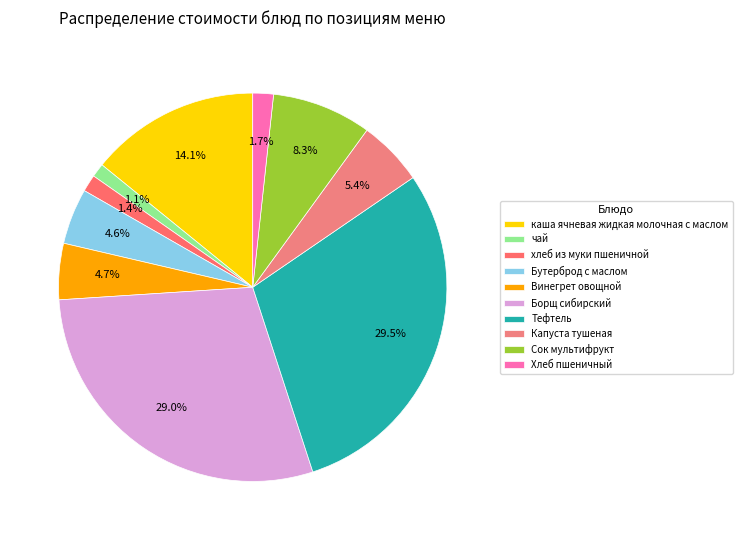

To the nearest percent, what is the average slice percentage?

10%